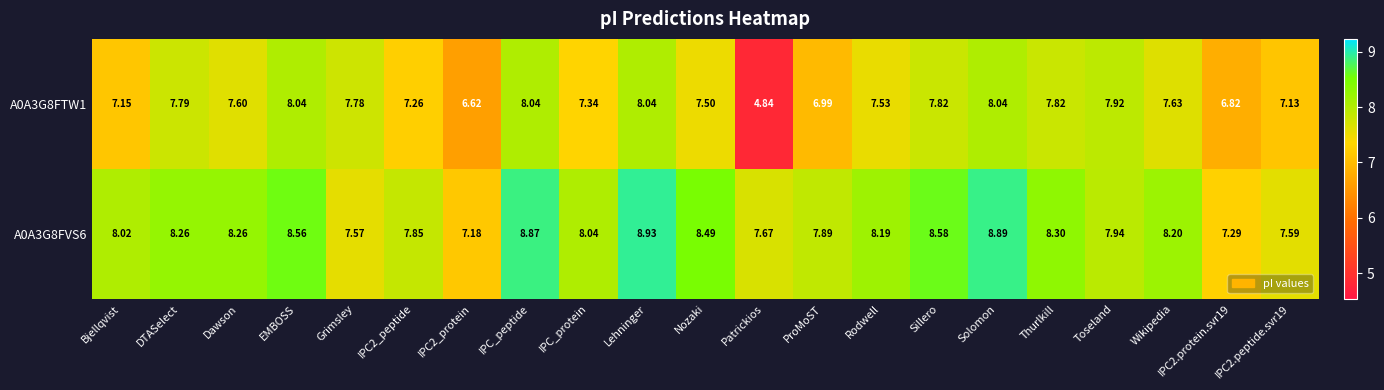

Which category has the lowest value across all series?

Patrickios